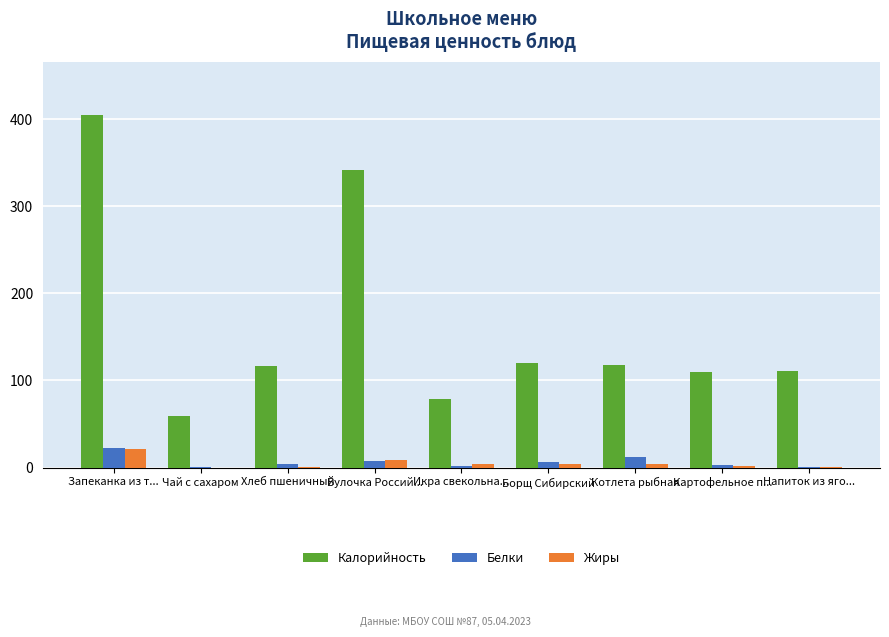

What is the total value across all series at Икра свекольна...?

84.6